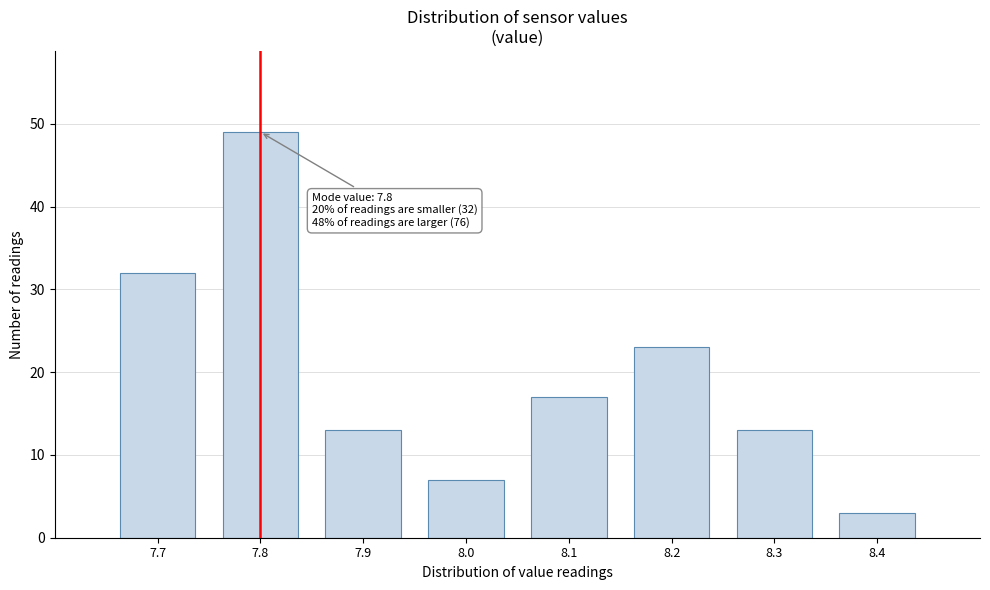

Which range on the x-axis has the tallest bar?

7.75 to 7.85